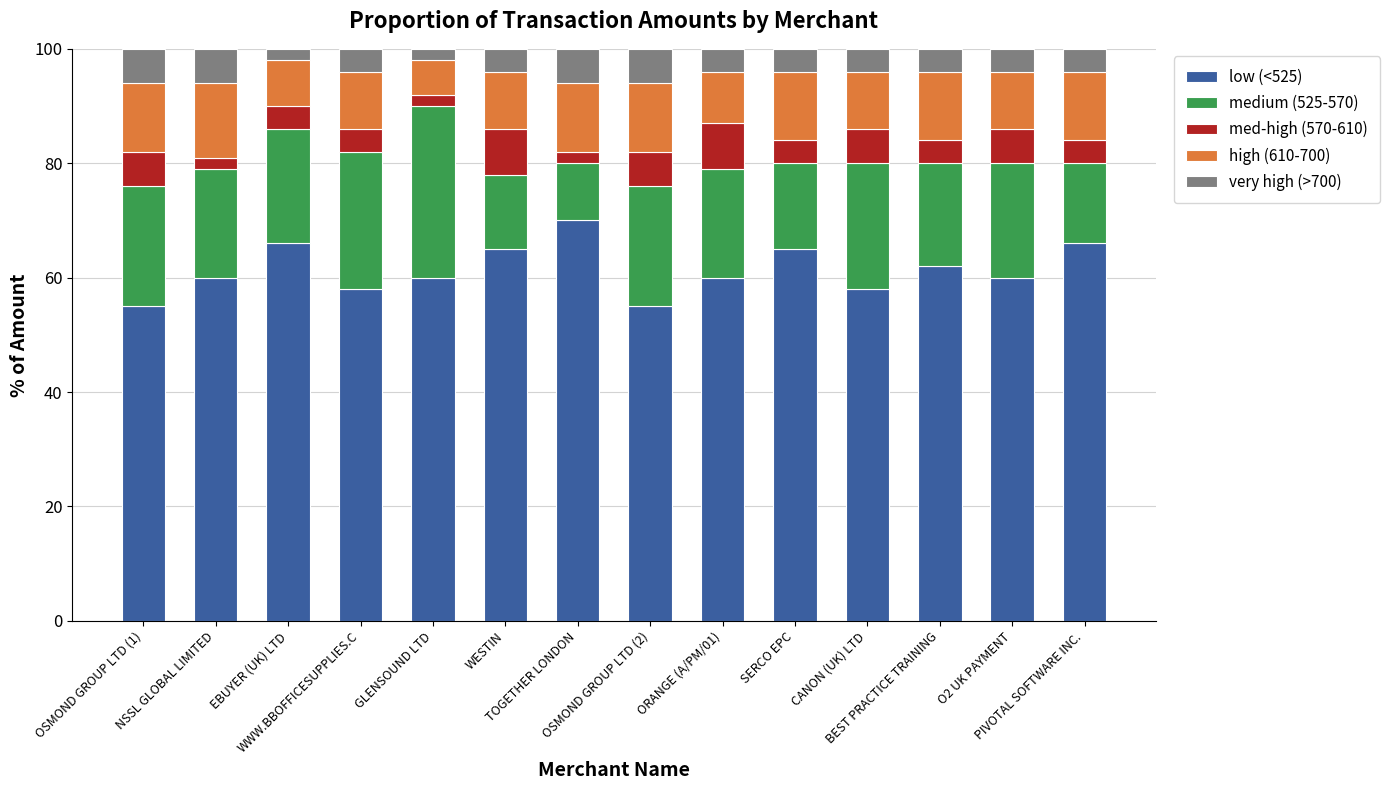

What is the highest value of the low (<525) series?

70.0